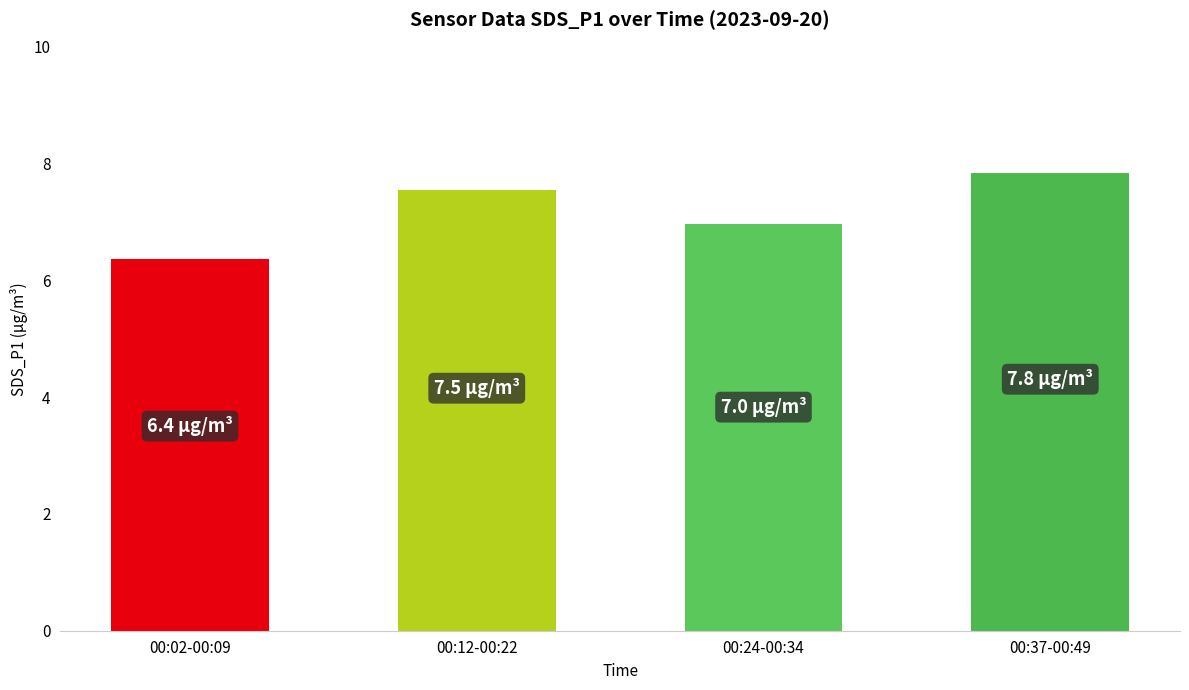

The value at 00:12-00:22 is 7.5. True or false?

True